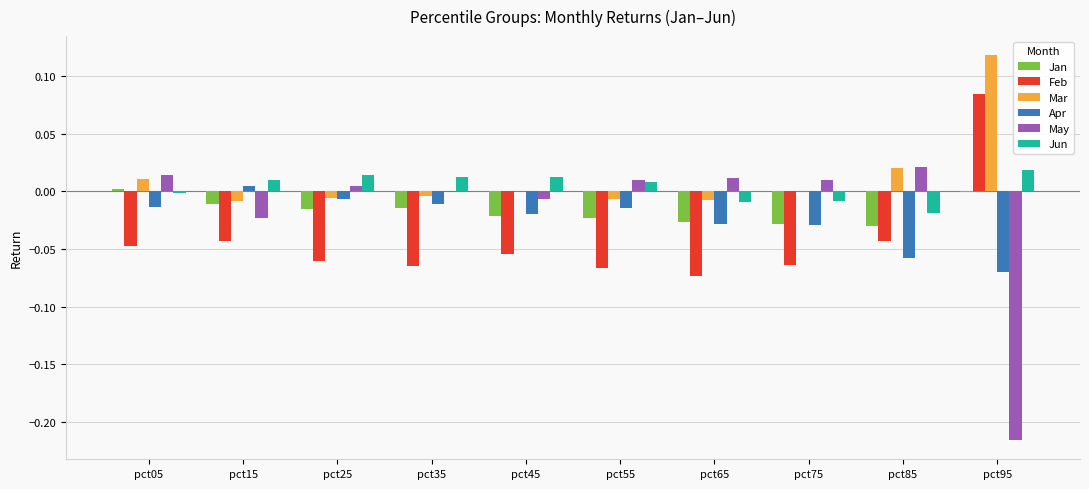

Is it true that Jun equals -0.0 at pct75?

True